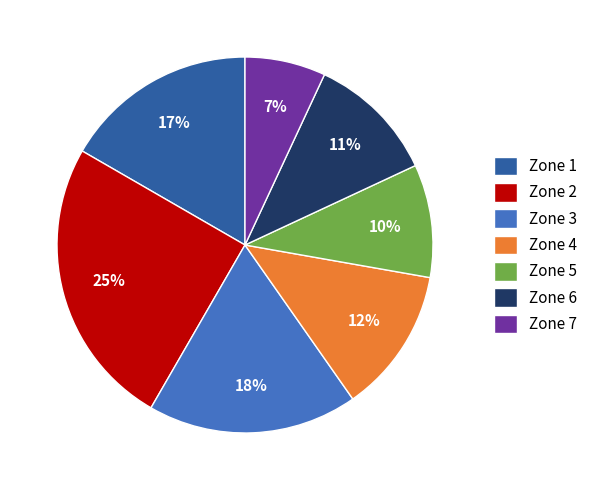

Which has a higher value, Zone 3 or Zone 5?

Zone 3